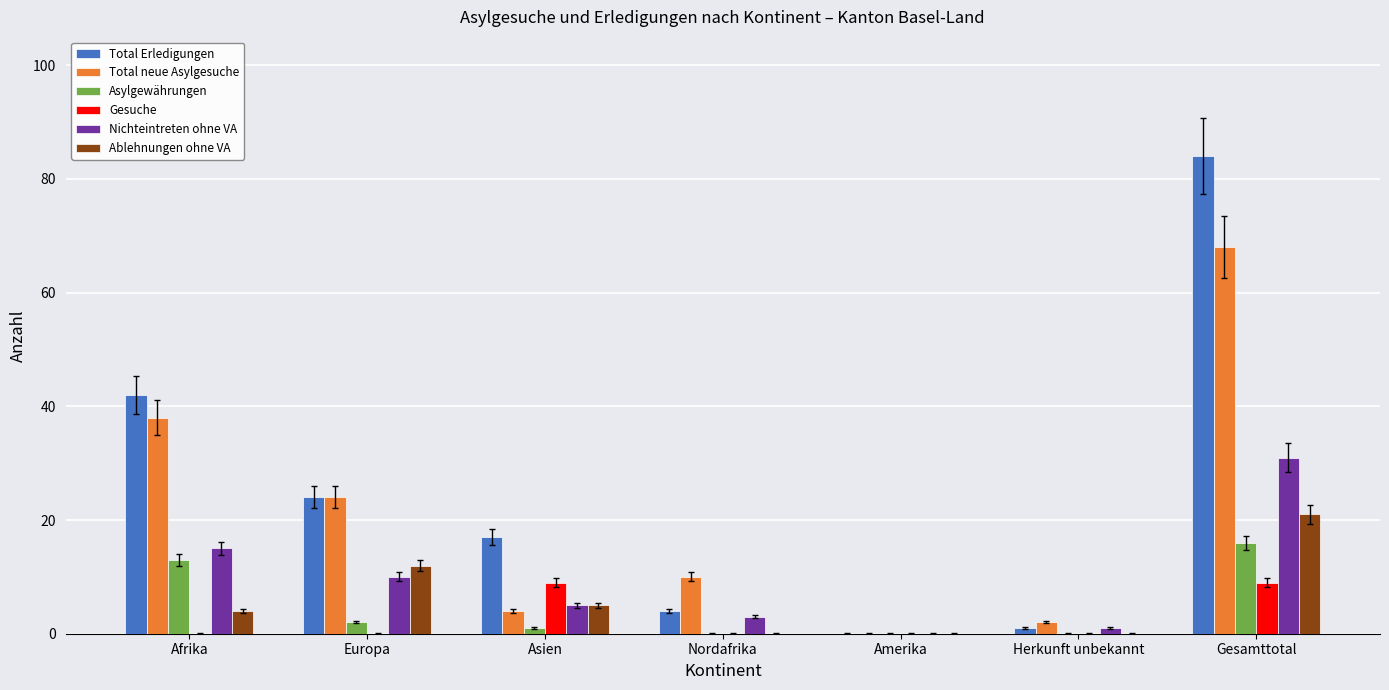

Between Afrika and Herkunft unbekannt, which series saw the biggest shift?

Total Erledigungen